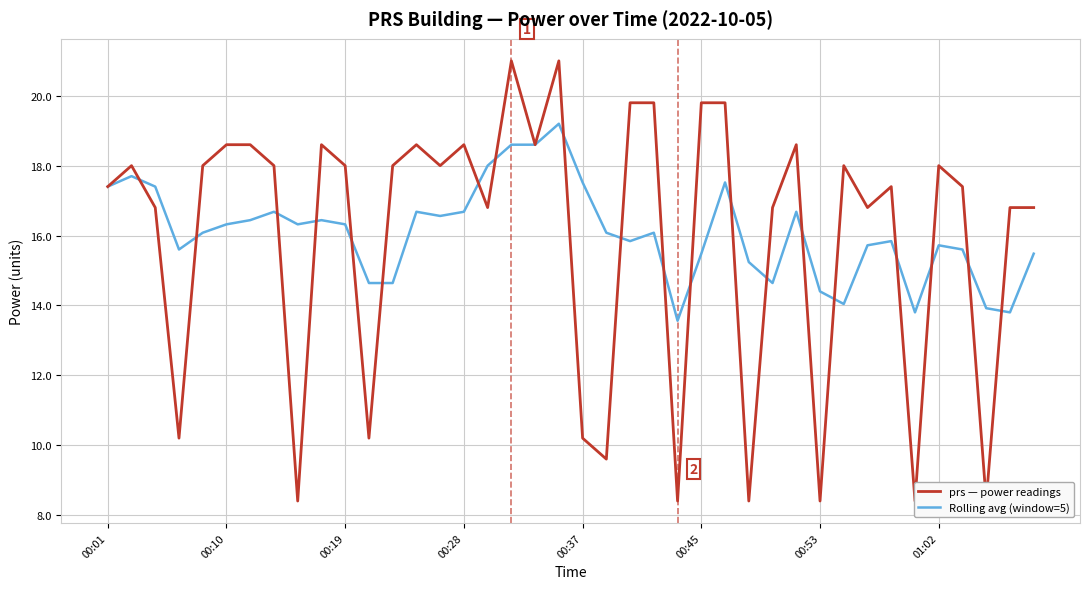

List the series in order of their overall mean, highest first.

Rolling avg (window=5), prs — power readings